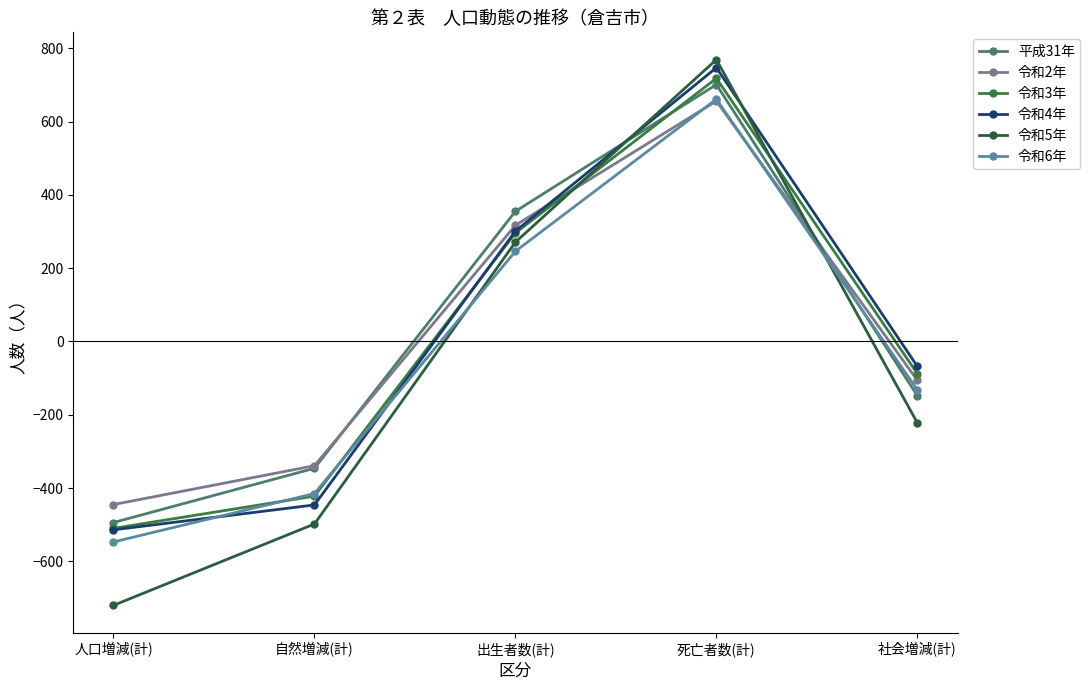

How many categories are shown in the chart?

5